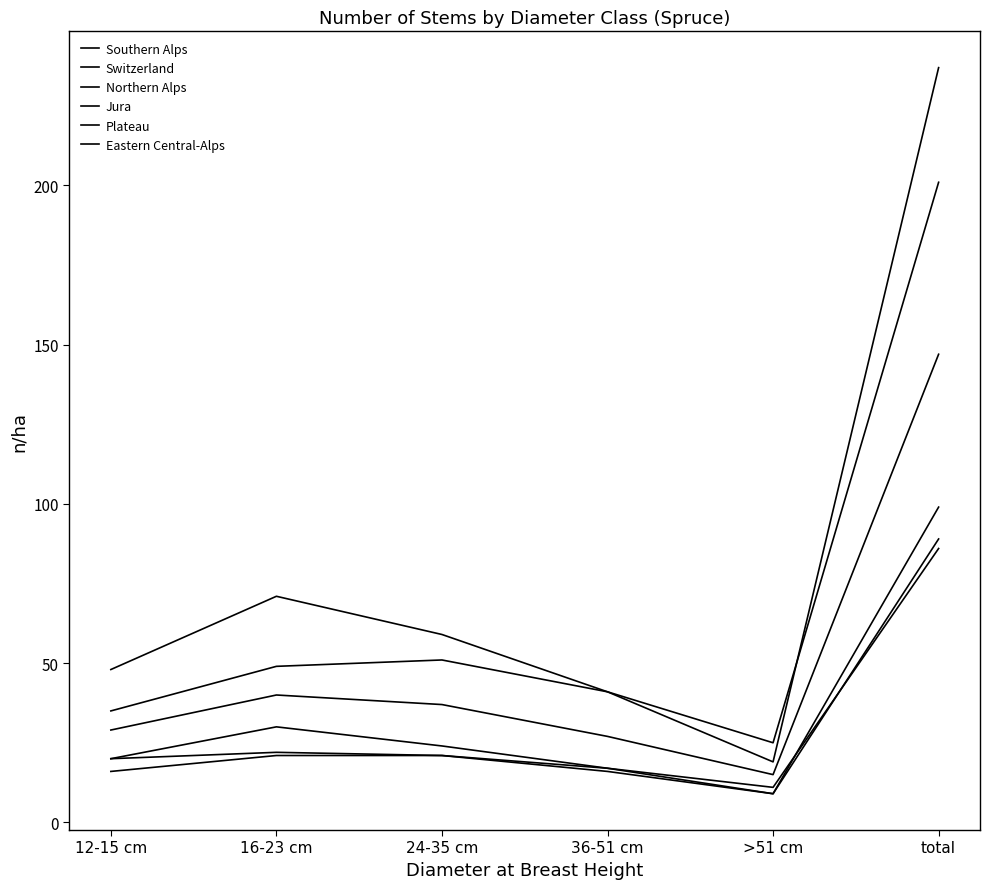

At which category does the chart reach its peak across all series?

total